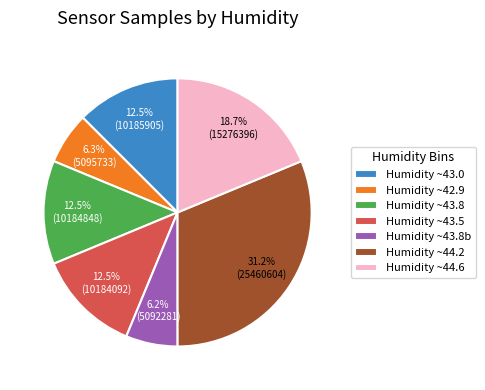

Which has a higher value, Humidity ~43.8 or Humidity ~42.9?

Humidity ~43.8